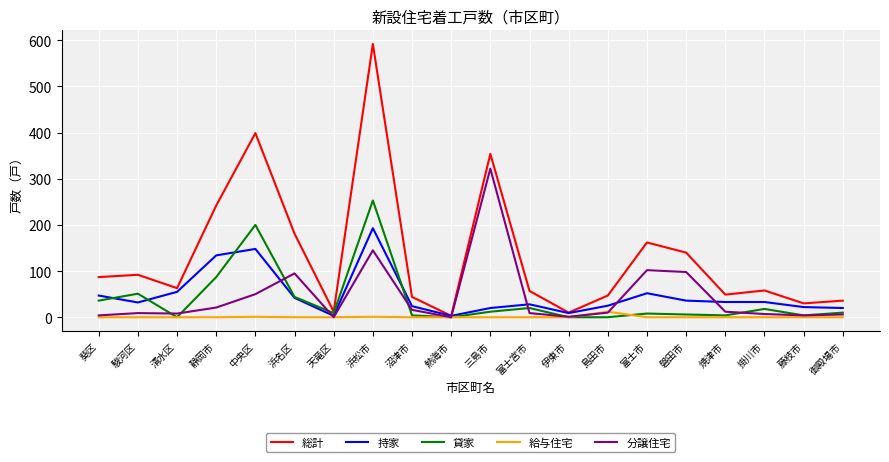

The 総計 series shows 31 at 富士宮市. True or false?

False